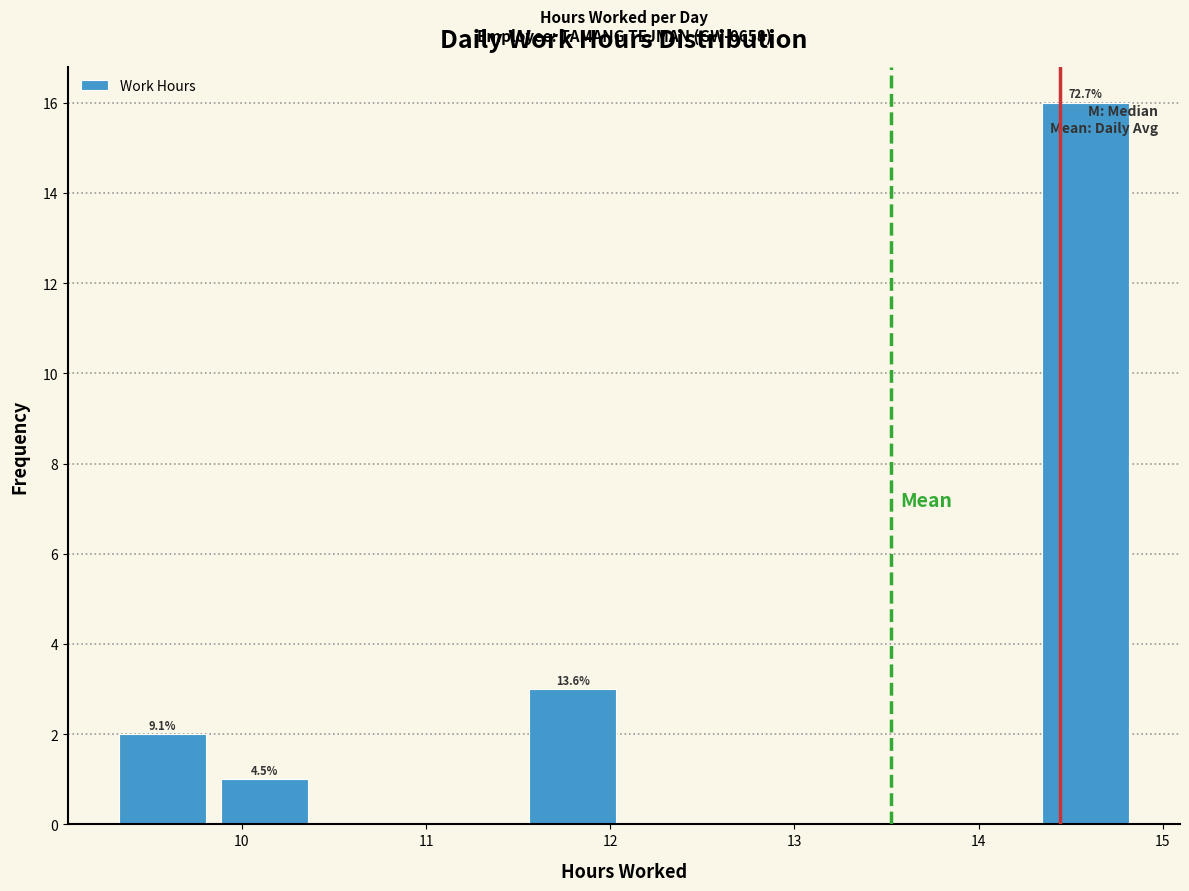

Which range on the x-axis has the tallest bar?

14.3 to 14.9